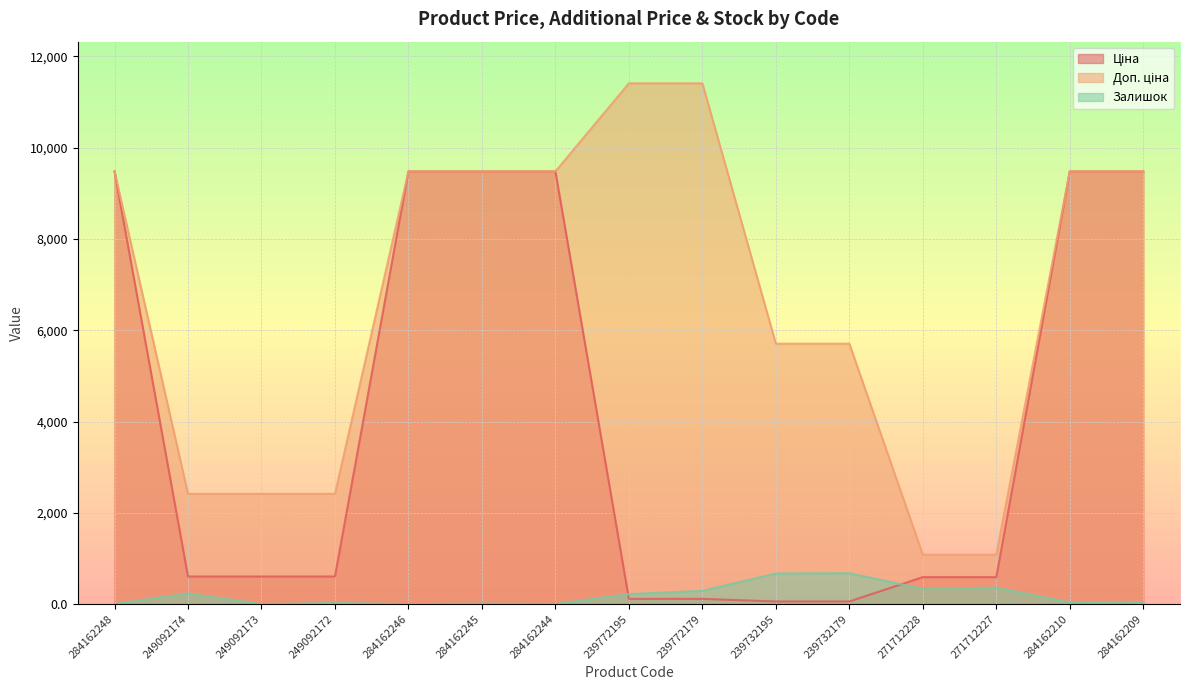

Which has a higher value, 271712227 or 239772195?

271712227